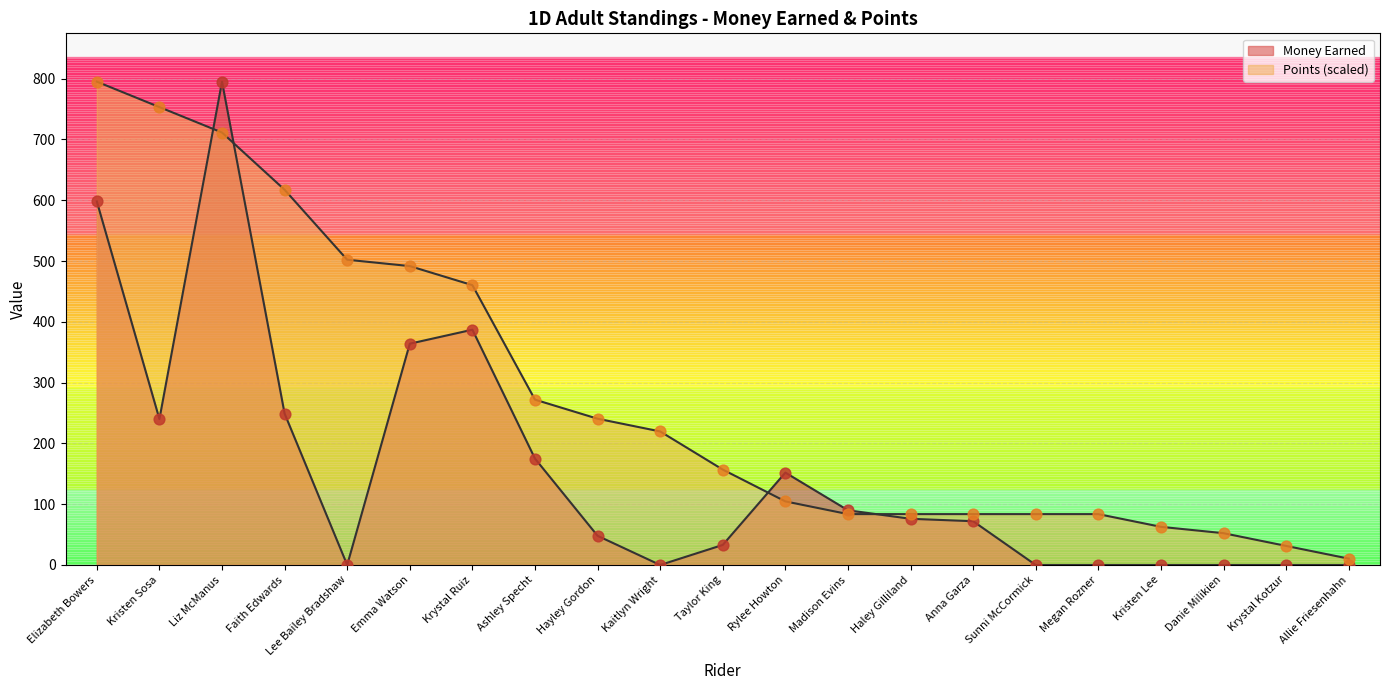

Which series contains the lowest Y value?

Money Earned